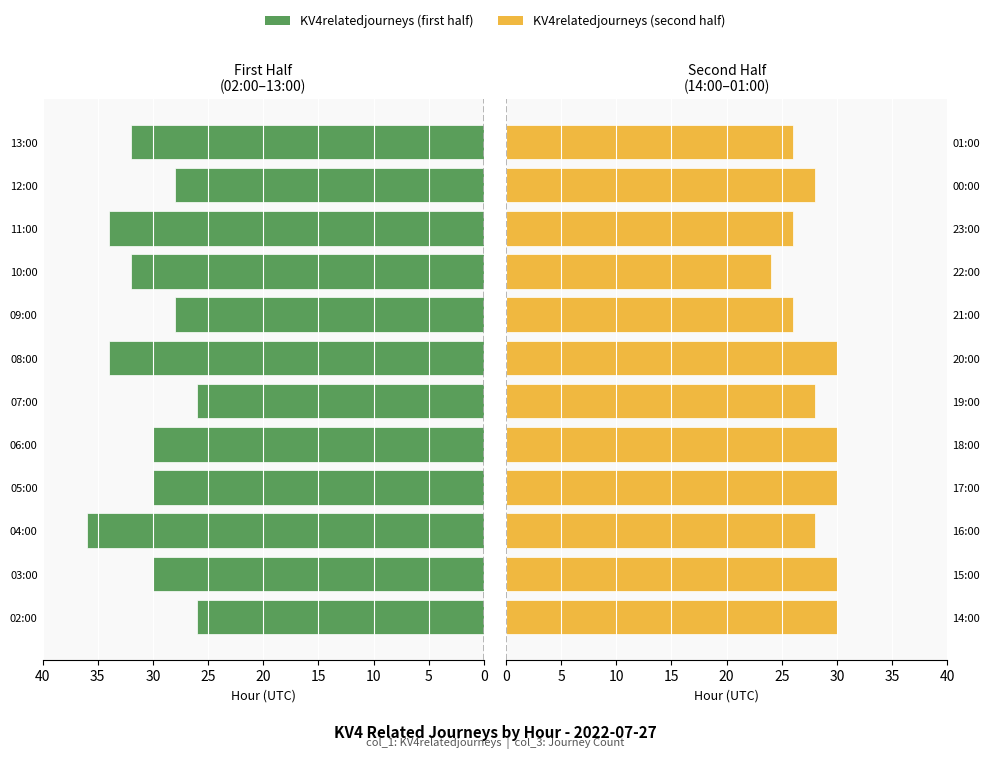

How many series are shown in this chart?

2